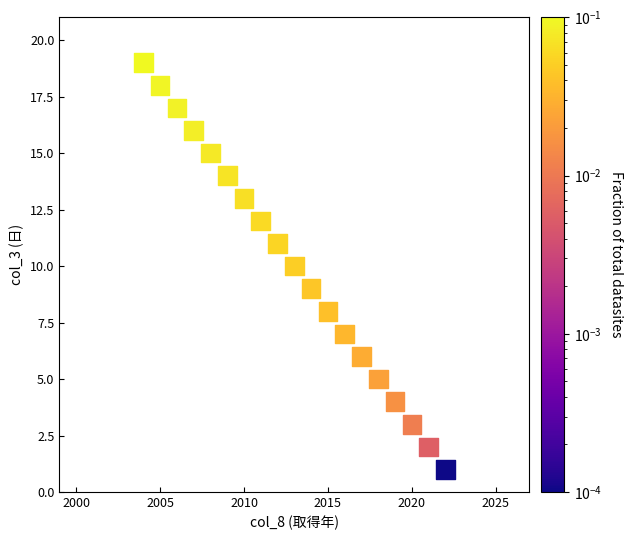

What is the range of Y values (max minus min)?

18